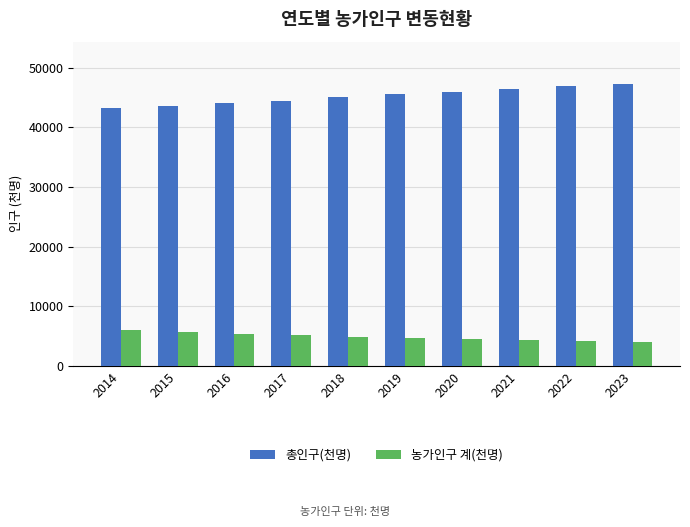

Which series has the largest range (max minus min)?

총인구(천명)